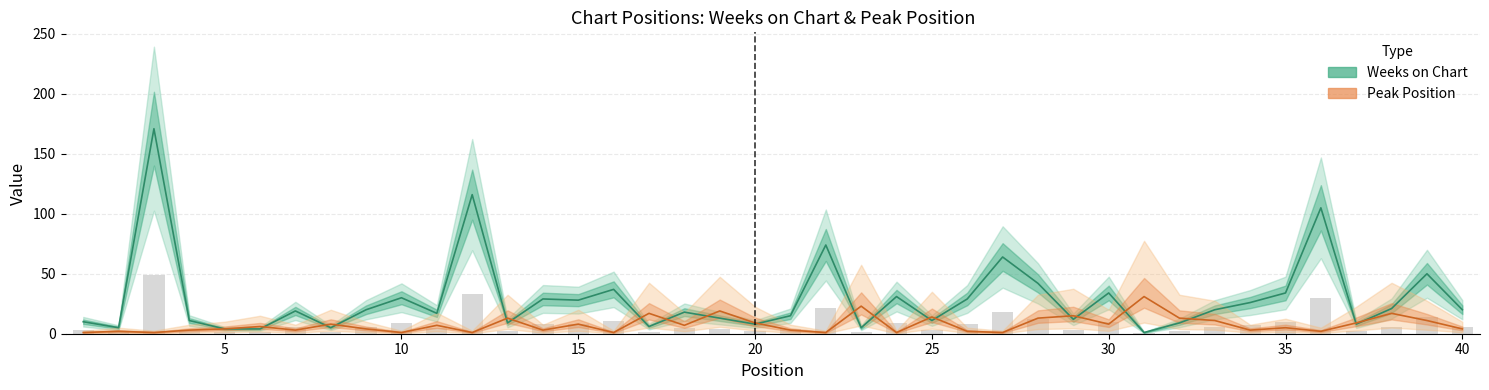

Does the chart contain stacked bars?

No